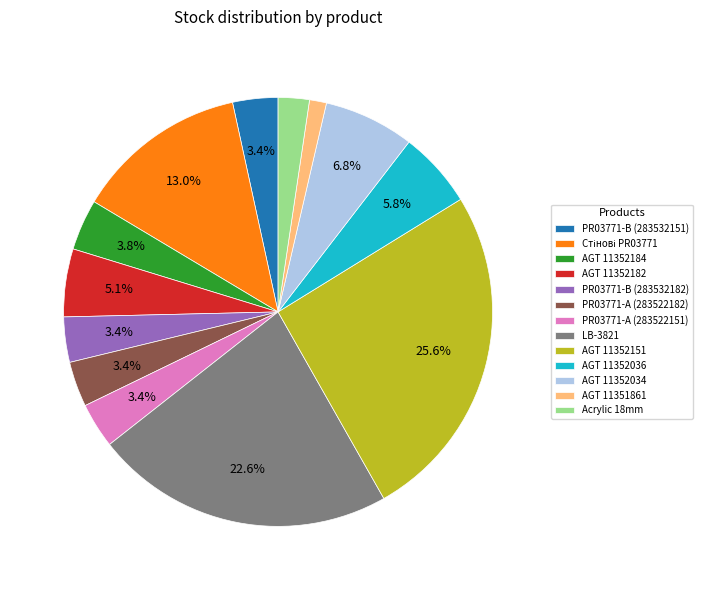

What is the largest slice in the pie chart?

AGT 11352151